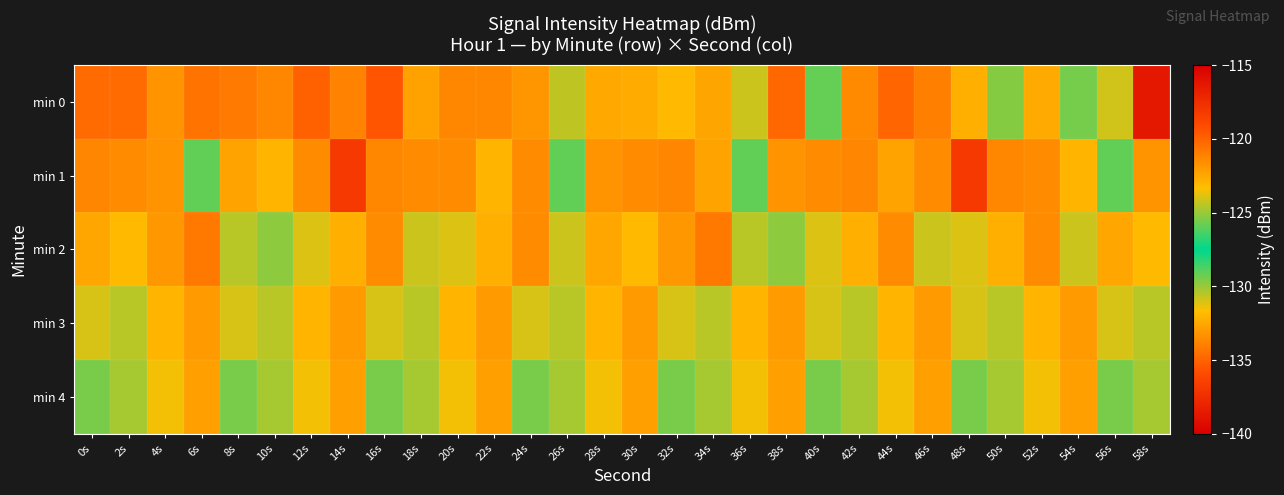

Reading left to right, what are all the values shown in this chart?

min 0: 0s=-134.7	2s=-134.7	4s=-133.2	6s=-134.4	8s=-134.2	10s=-133.7	12s=-135.1	14s=-133.9	16s=-135.5	18s=-132.7	20s=-133.7	22s=-133.7	24s=-133.1	26s=-130.6	28s=-132.5	30s=-132.4	32s=-131.8	34s=-132.6	36s=-130.8	38s=-134.8	40s=-125.9	42s=-133.6	44s=-134.9	46s=-133.9	48s=-132.2	50s=-129.7	52s=-132.4	54s=-129.4	56s=-130.9	58s=-138.7
min 1: 0s=-133.7	2s=-133.5	4s=-133.2	6s=-129.1	8s=-132.7	10s=-132.0	12s=-133.5	14s=-118.1	16s=-133.7	18s=-133.5	20s=-133.5	22s=-132.0	24s=-133.5	26s=-129.1	28s=-133.2	30s=-133.5	32s=-133.7	34s=-132.7	36s=-129.1	38s=-133.2	40s=-133.5	42s=-133.7	44s=-132.7	46s=-133.5	48s=-118.1	50s=-133.7	52s=-133.5	54s=-132.0	56s=-129.1	58s=-133.2
min 2: 0s=-132.5	2s=-131.8	4s=-133.1	6s=-134.2	8s=-130.5	10s=-129.8	12s=-131.1	14s=-132.2	16s=-133.5	18s=-130.8	20s=-131.1	22s=-132.2	24s=-133.5	26s=-130.8	28s=-132.5	30s=-131.8	32s=-133.1	34s=-134.2	36s=-130.5	38s=-129.8	40s=-131.1	42s=-132.2	44s=-133.5	46s=-130.8	48s=-131.1	50s=-132.2	52s=-133.5	54s=-130.8	56s=-132.5	58s=-131.8
min 3: 0s=-131.0	2s=-130.5	4s=-132.0	6s=-133.0	8s=-131.0	10s=-130.5	12s=-132.0	14s=-133.0	16s=-131.0	18s=-130.5	20s=-132.0	22s=-133.0	24s=-131.0	26s=-130.5	28s=-132.0	30s=-133.0	32s=-131.0	34s=-130.5	36s=-132.0	38s=-133.0	40s=-131.0	42s=-130.5	44s=-132.0	46s=-133.0	48s=-131.0	50s=-130.5	52s=-132.0	54s=-133.0	56s=-131.0	58s=-130.5
min 4: 0s=-129.5	2s=-130.2	4s=-131.5	6s=-132.8	8s=-129.5	10s=-130.2	12s=-131.5	14s=-132.8	16s=-129.5	18s=-130.2	20s=-131.5	22s=-132.8	24s=-129.5	26s=-130.2	28s=-131.5	30s=-132.8	32s=-129.5	34s=-130.2	36s=-131.5	38s=-132.8	40s=-129.5	42s=-130.2	44s=-131.5	46s=-132.8	48s=-129.5	50s=-130.2	52s=-131.5	54s=-132.8	56s=-129.5	58s=-130.2